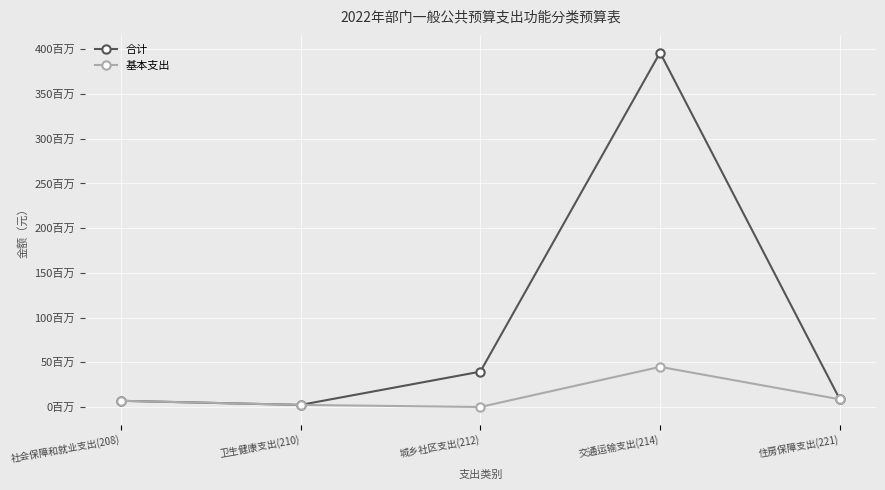

True or false: 合计 and 基本支出 intersect in this chart.

False